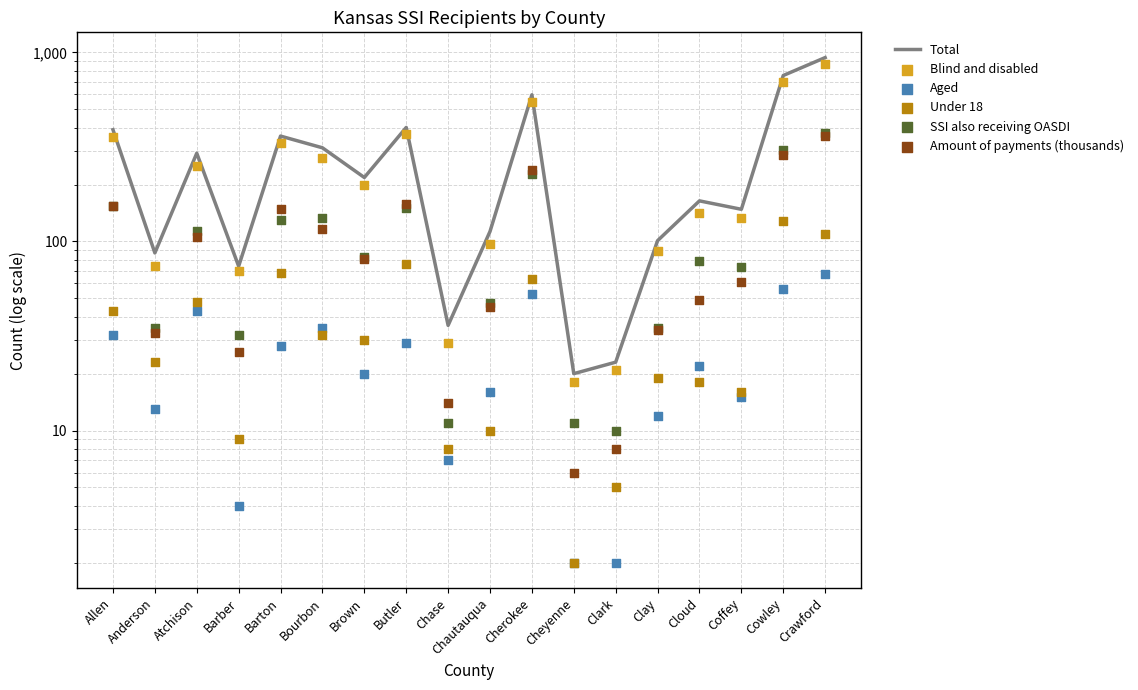

What are all the series names shown in the legend?

Total, Blind and disabled, Aged, Under 18, SSI also receiving OASDI, Amount of payments (thousands)